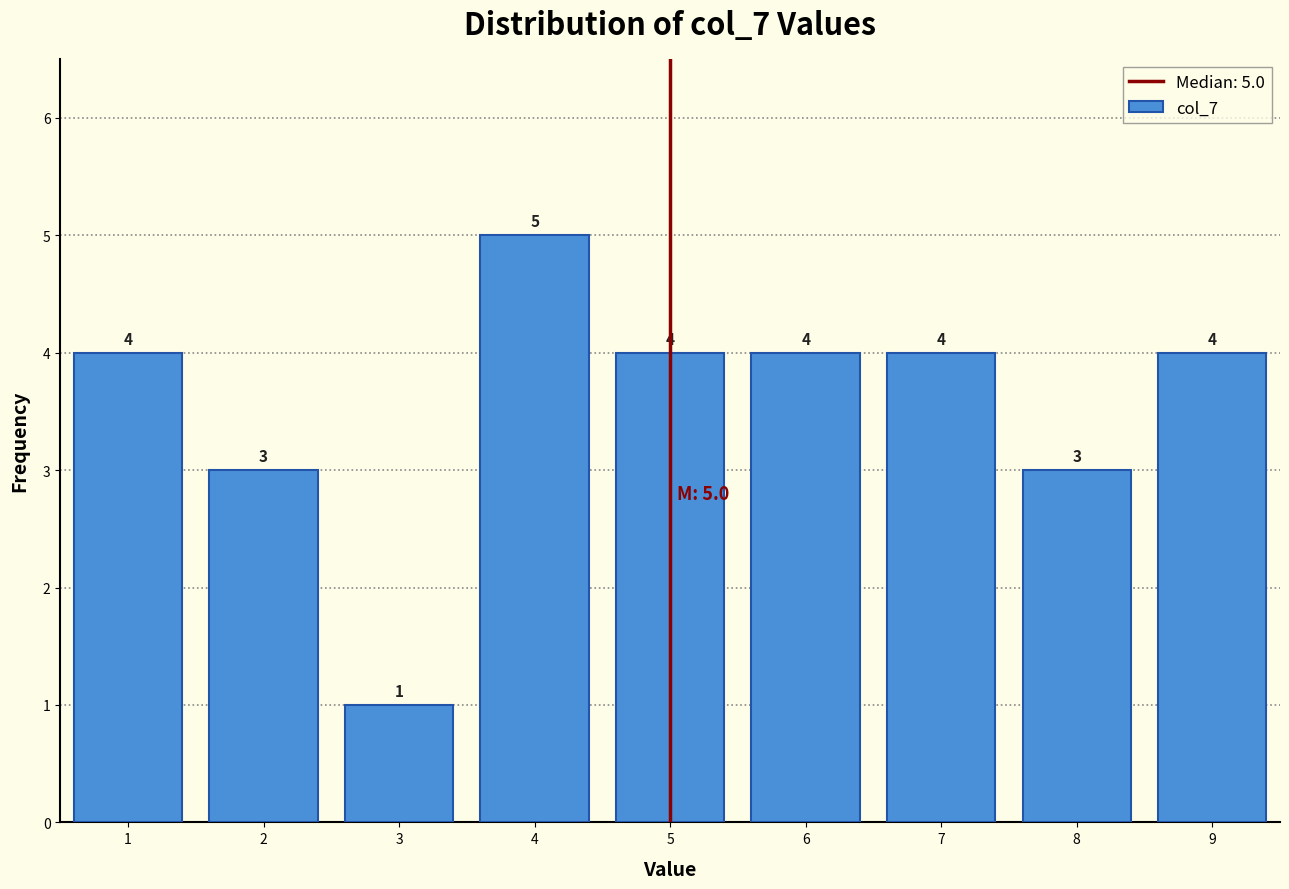

Over which range of the x-axis is the bar tallest?

3.5 to 4.5